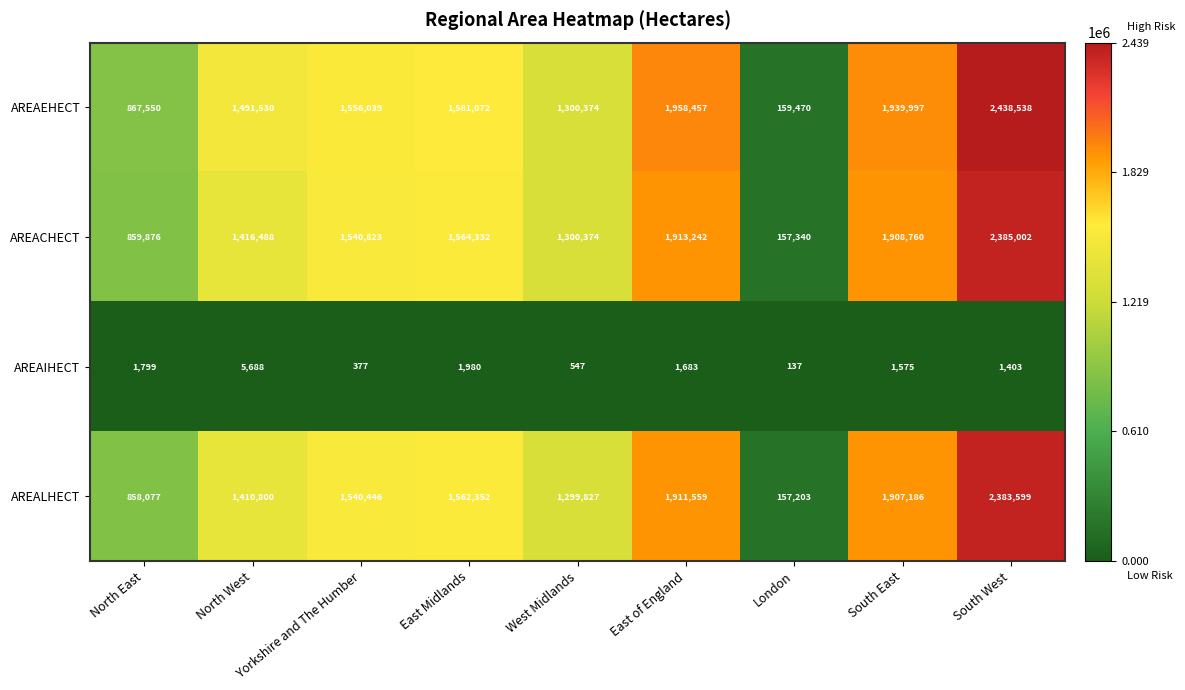

Is it true that AREACHECT equals 1564332 at East Midlands?

True